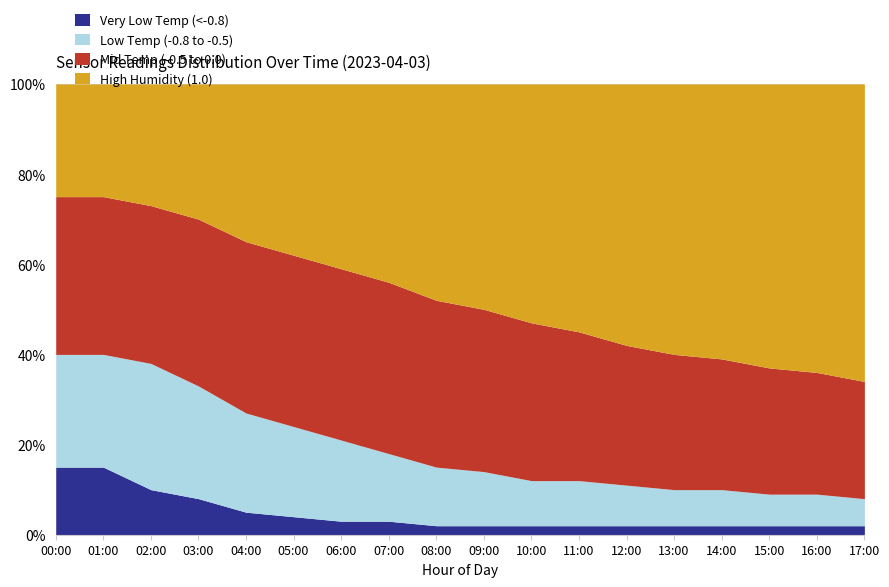

What is the total value across all series at 14:00?

100